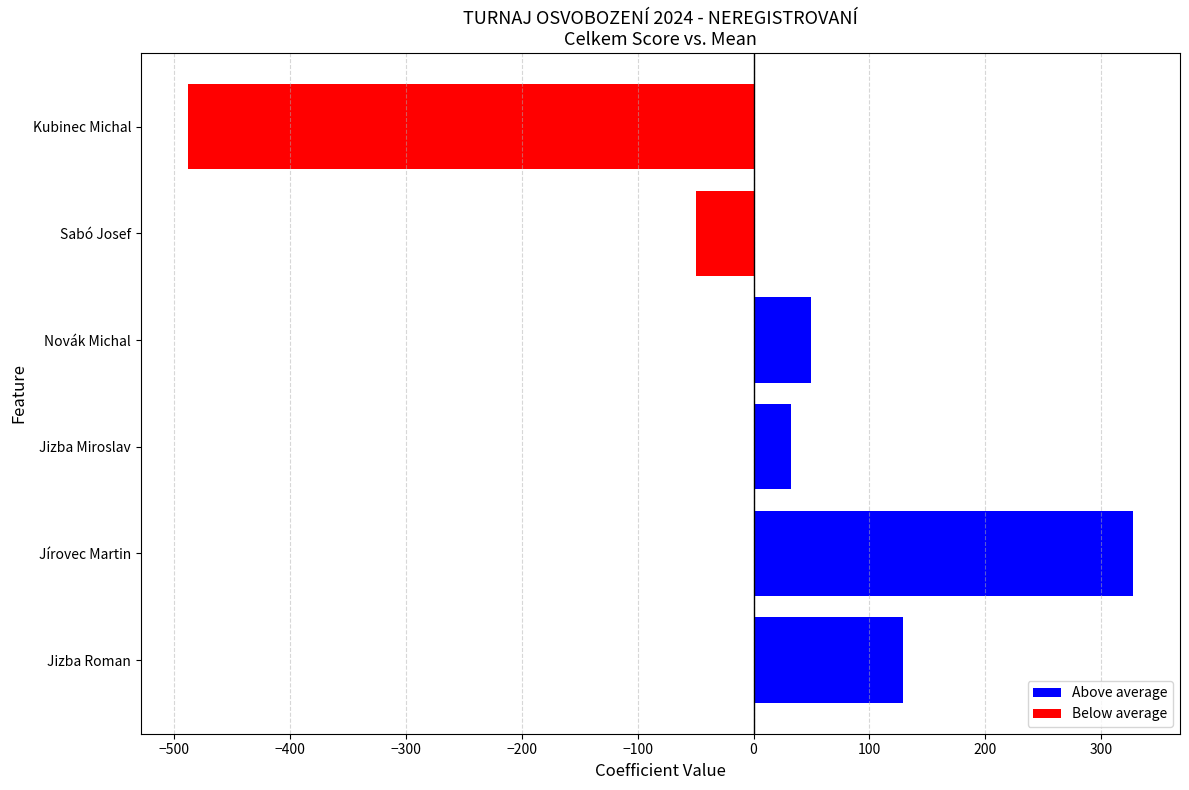

Reading bottom to top, what are all the values shown in this chart?

129.2	327.2	32.2	49.2	-49.8	-487.8